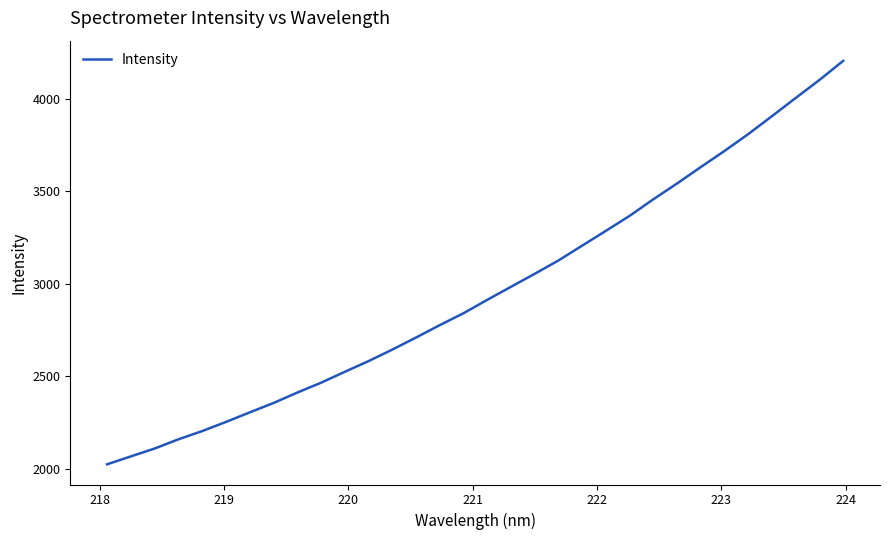

What is the difference between the maximum and minimum values?

2180.9